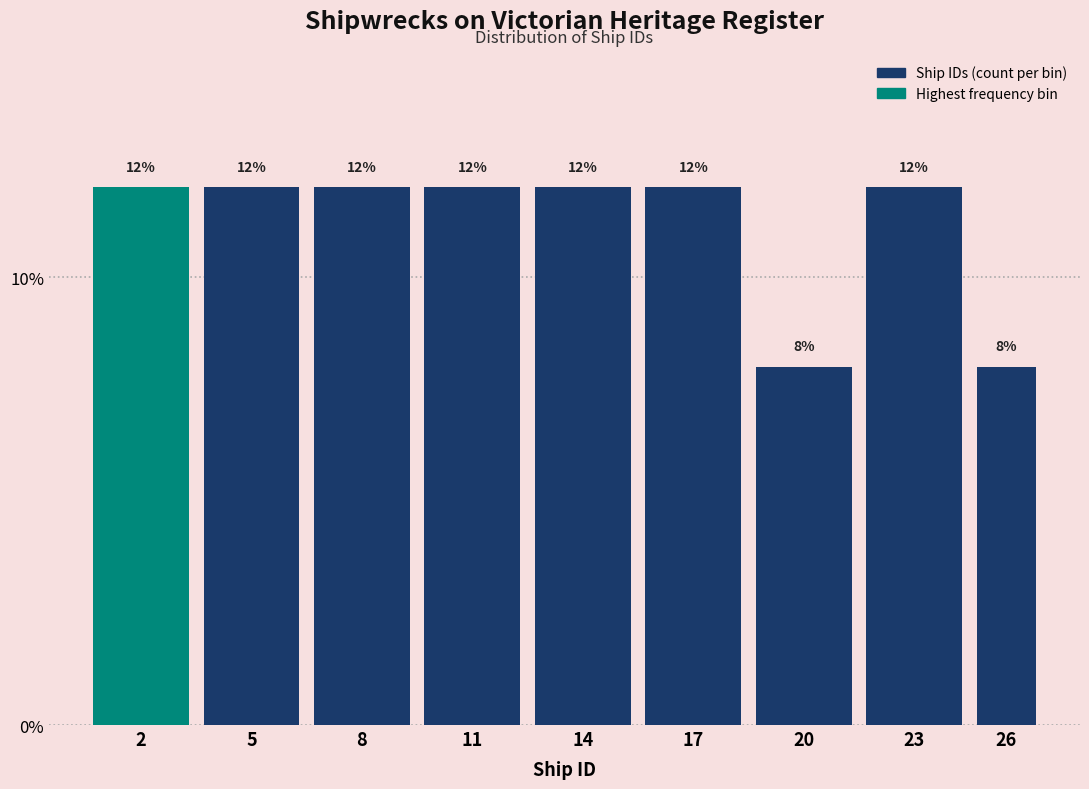

Are the bars horizontal?

No